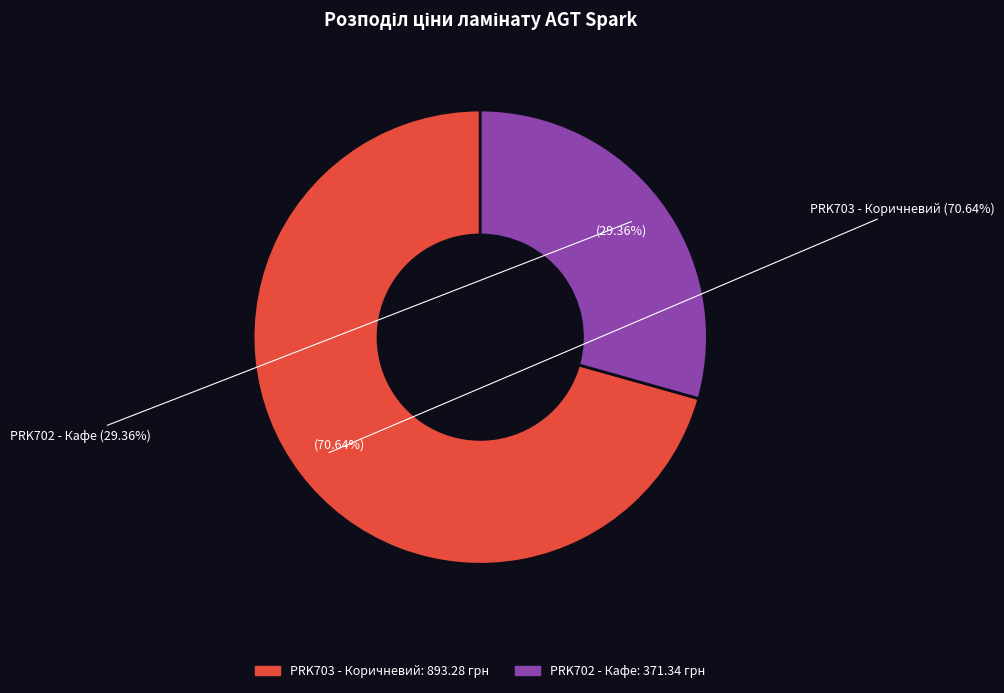

Do Ламінат AGT Spark PRK703 - Коричневий and Ламінат AGT Spark PRK702 - Кафе together represent more than half of the pie?

Yes